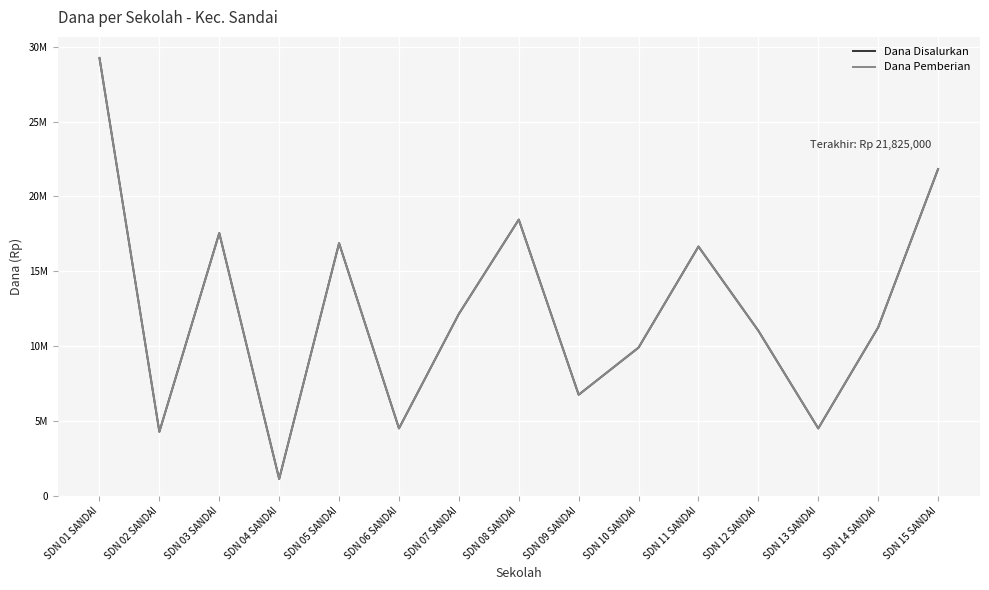

Does the chart display data point markers on the line(s)?

No